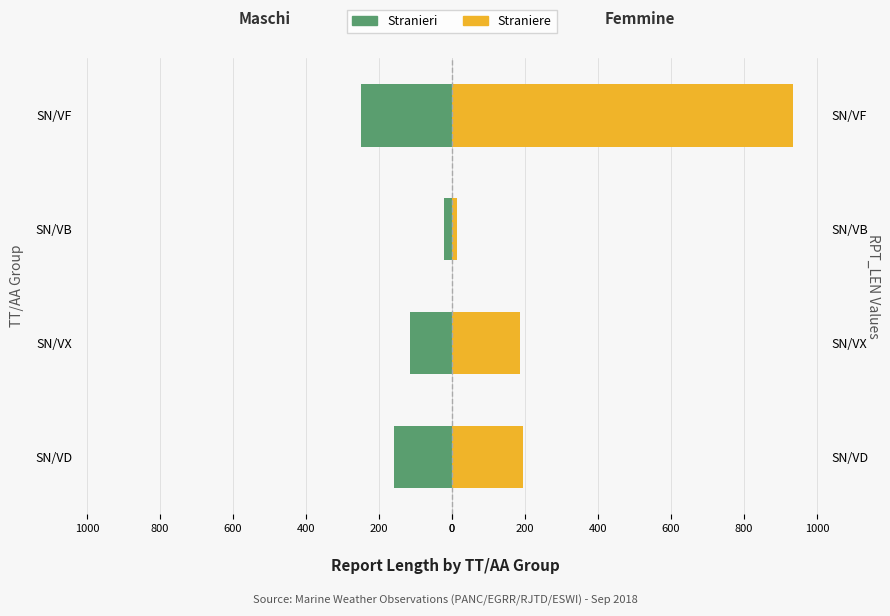

Reading left to right, extract all data points from this chart.

Stranieri: -158	-116	-21	-250
Straniere: 194	186	13	934